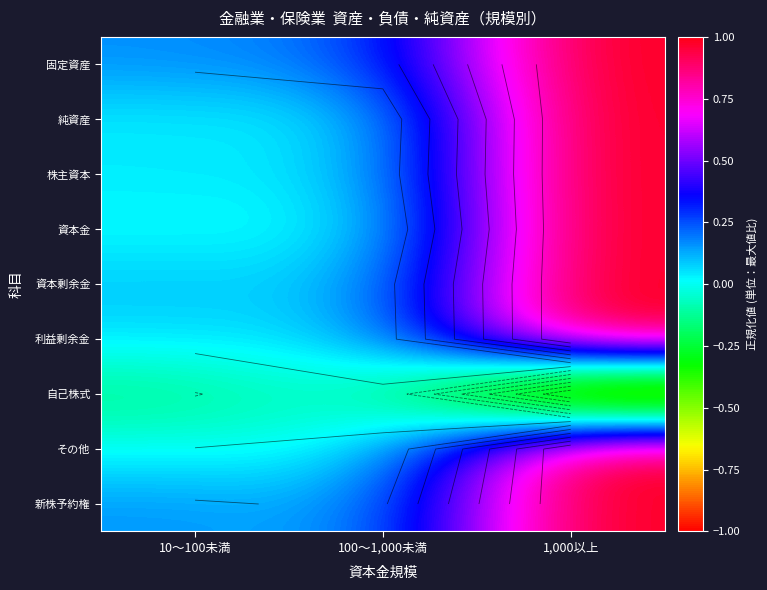

List the series in order of their peak value, lowest first.

自己株式, 固定資産, 純資産, 株主資本, 資本金, 資本剰余金, 利益剰余金, その他, 新株予約権